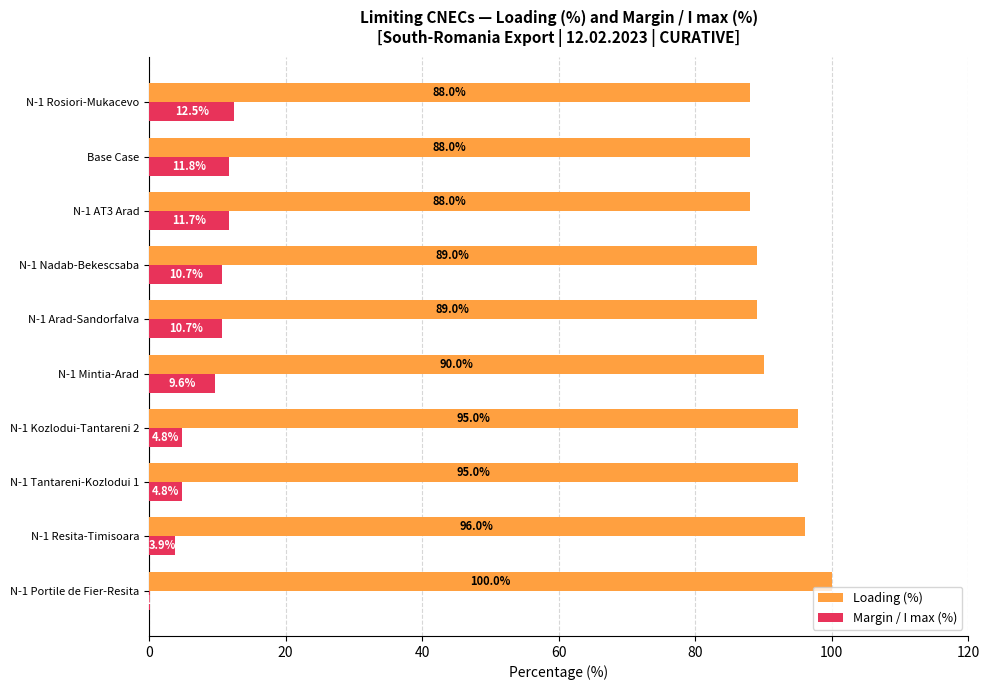

Which series has the widest spread of values?

Margin / I max (%)